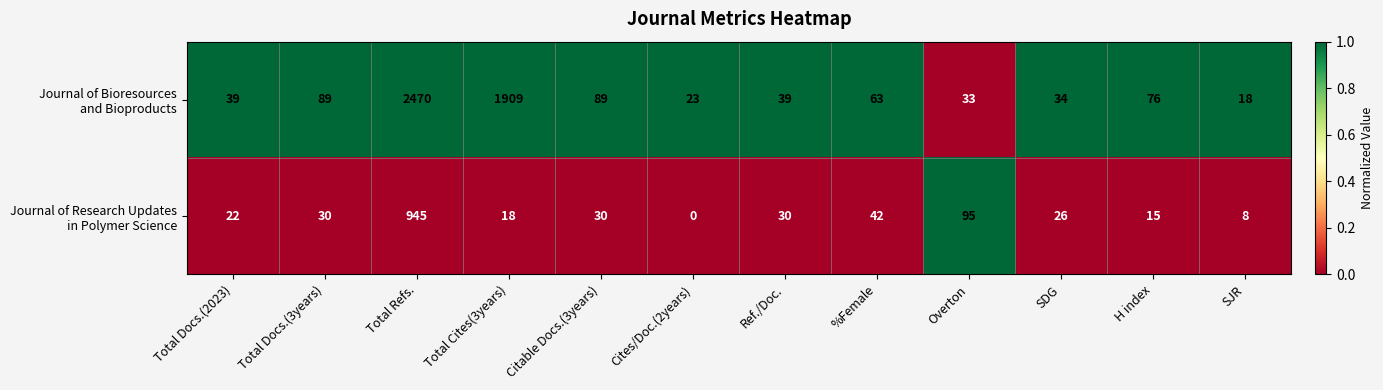

What is the difference between the highest and lowest values at H index?

61